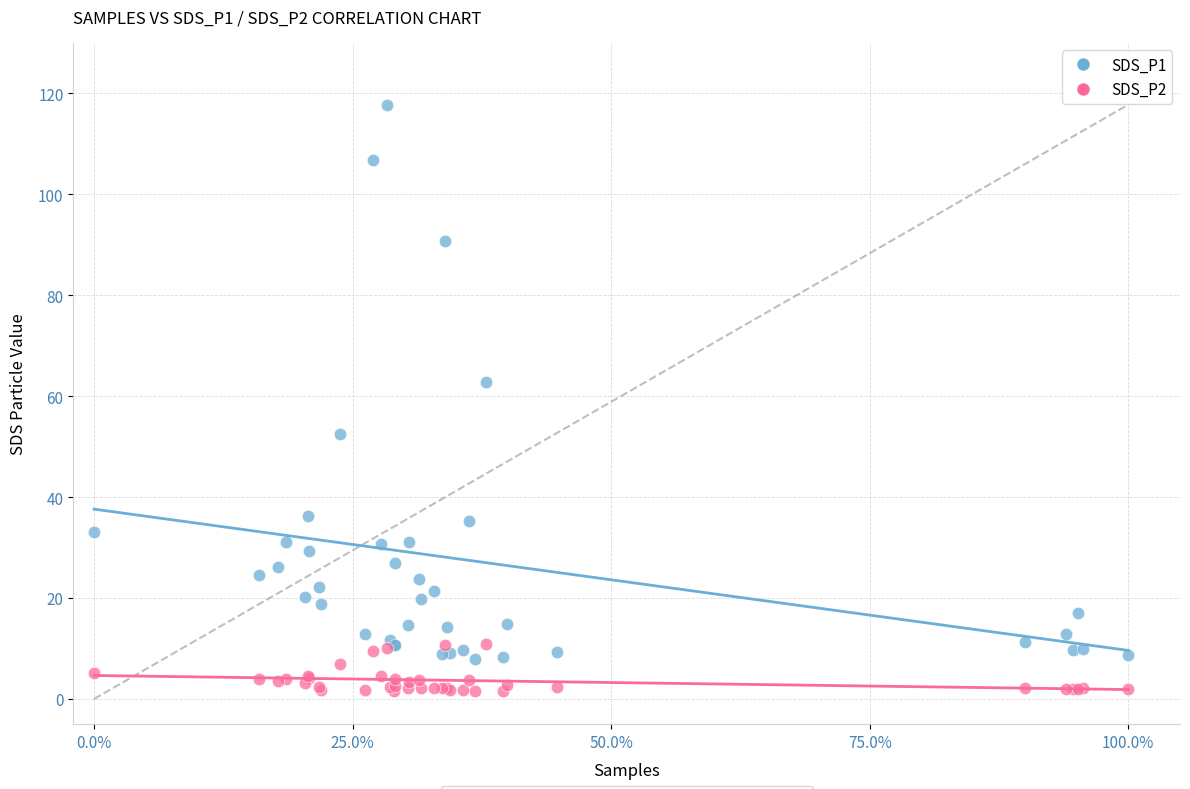

Which series contains the highest Y value?

SDS_P1